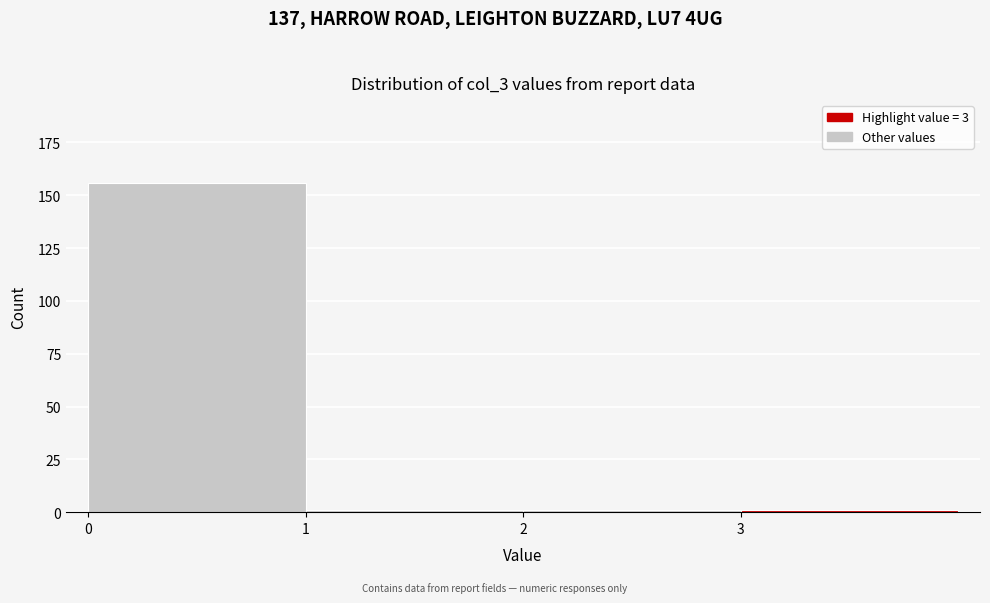

What is the height of the bar covering 0 to 1 on the x-axis? The values are not printed on the chart, so give them approximately, as read against the axis.

155